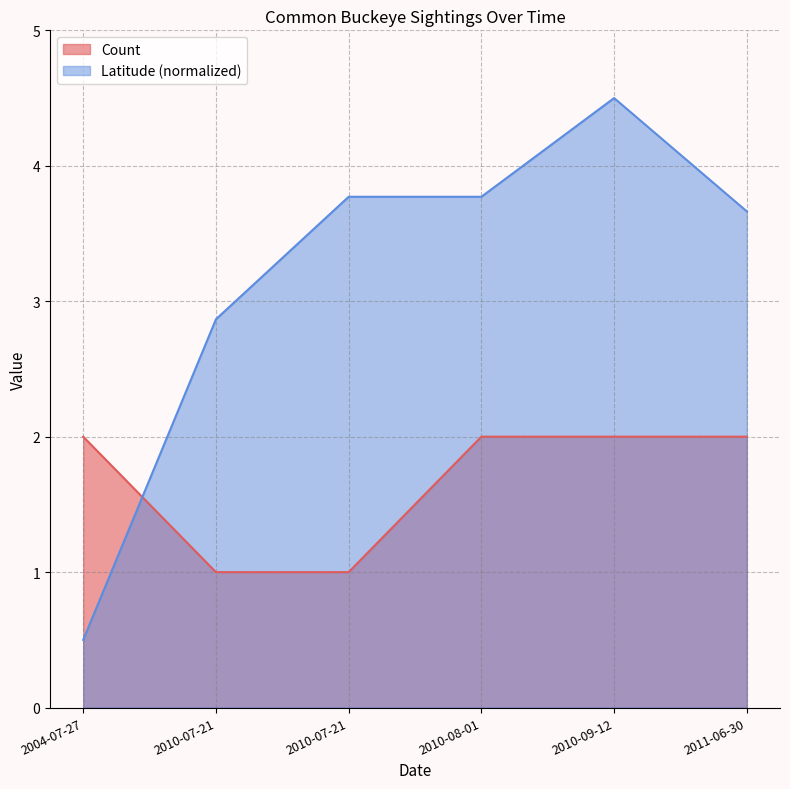

What is the label of the 1st point from the left?

2004-07-27